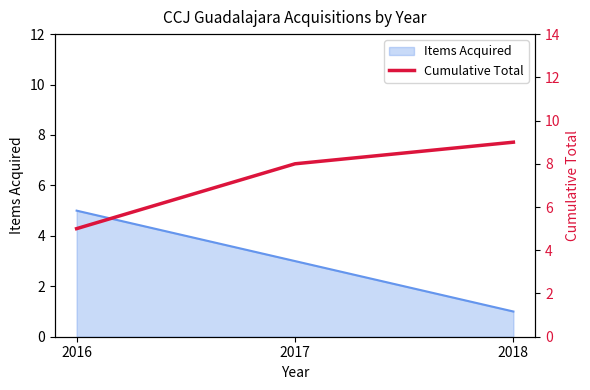

At which label does Items Acquired reach its minimum?

2018